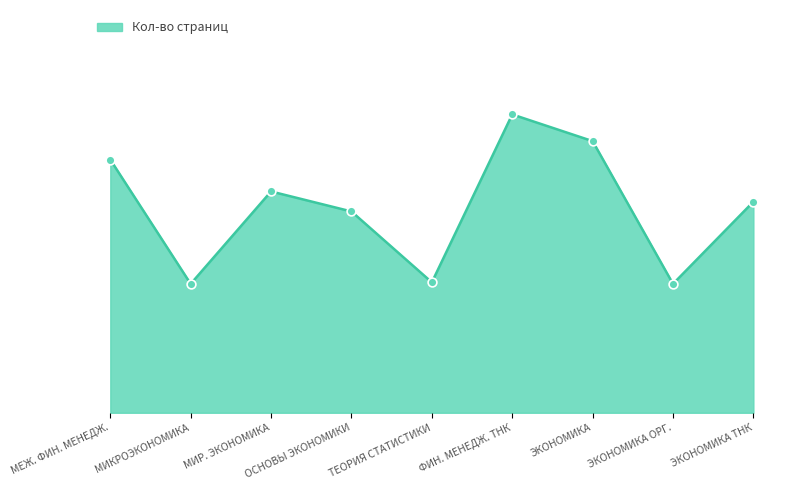

Which has a higher value, ЭКОНОМИКА ОРГ. or ТЕОРИЯ СТАТИСТИКИ?

ТЕОРИЯ СТАТИСТИКИ